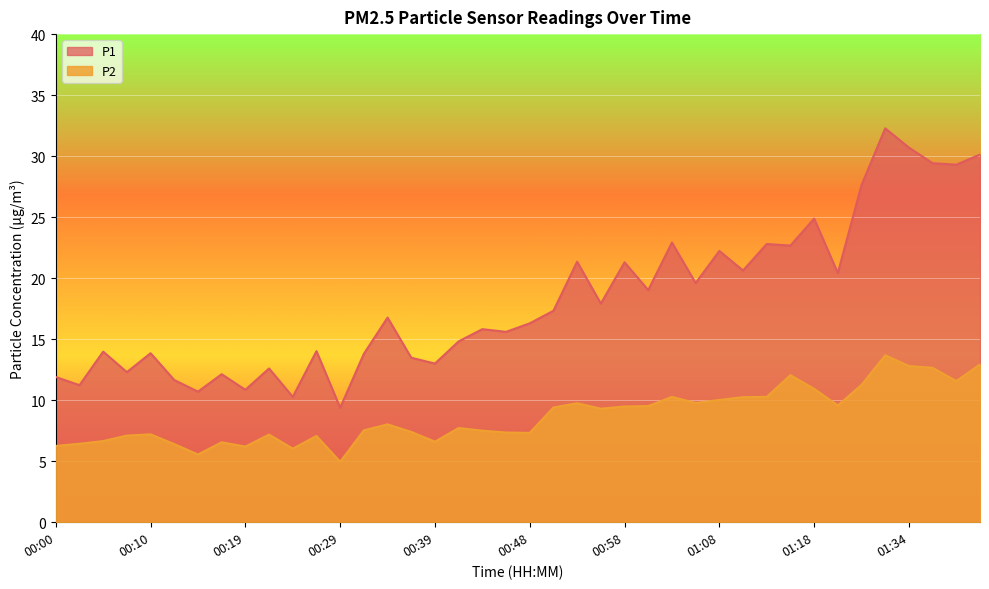

Reading left to right, list all the values displayed in this chart.

P1: 11.9	11.2	14.0	12.3	13.8	11.7	10.7	12.1	10.8	12.6	10.3	14.0	9.4	13.8	16.8	13.5	13.0	14.8	15.8	15.6	16.3	17.3	21.4	17.9	21.3	19.0	22.9	19.6	22.2	20.6	22.8	22.7	24.9	20.4	27.6	32.3	30.7	29.4	29.3	30.1
P2: 6.2	6.4	6.7	7.1	7.2	6.4	5.5	6.5	6.2	7.2	6.0	7.1	5.0	7.5	8.0	7.4	6.6	7.7	7.5	7.3	7.3	9.4	9.8	9.3	9.5	9.5	10.3	9.8	10.0	10.2	10.3	12.1	10.9	9.6	11.2	13.7	12.8	12.7	11.6	12.9